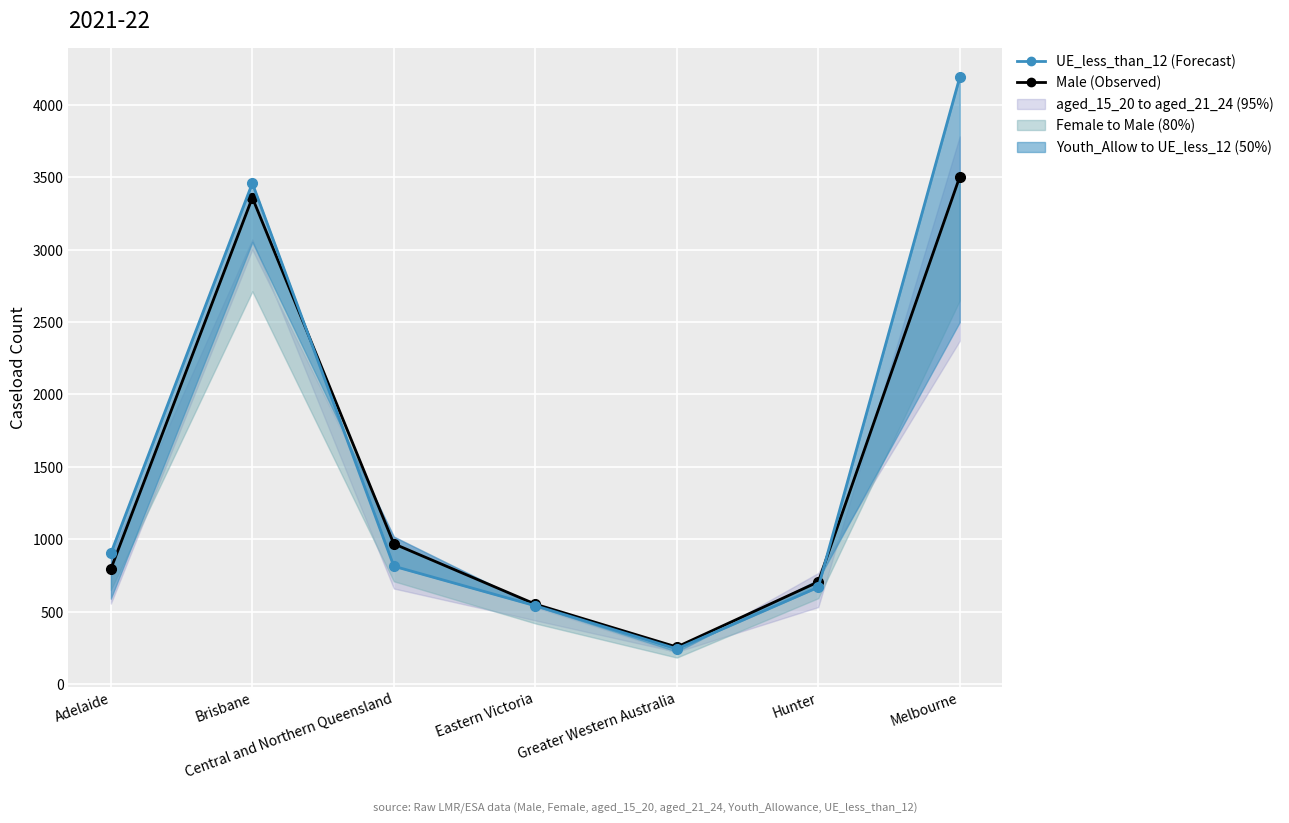

At which label is Male (Observed) closest to 1879?

Central and Northern Queensland